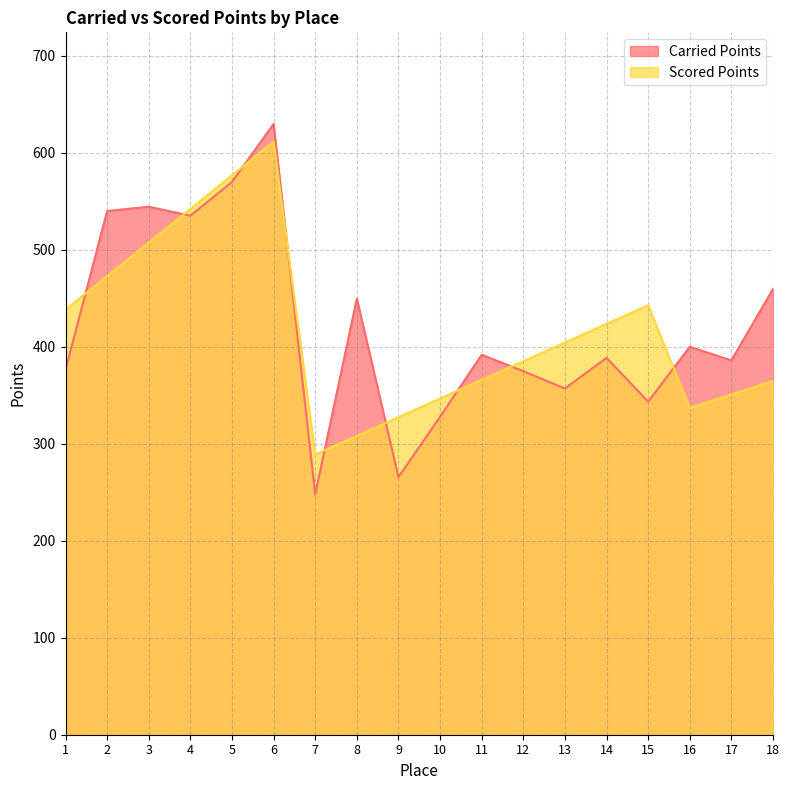

After their last crossing, which series has the higher values: Scored Points or Carried Points?

Carried Points